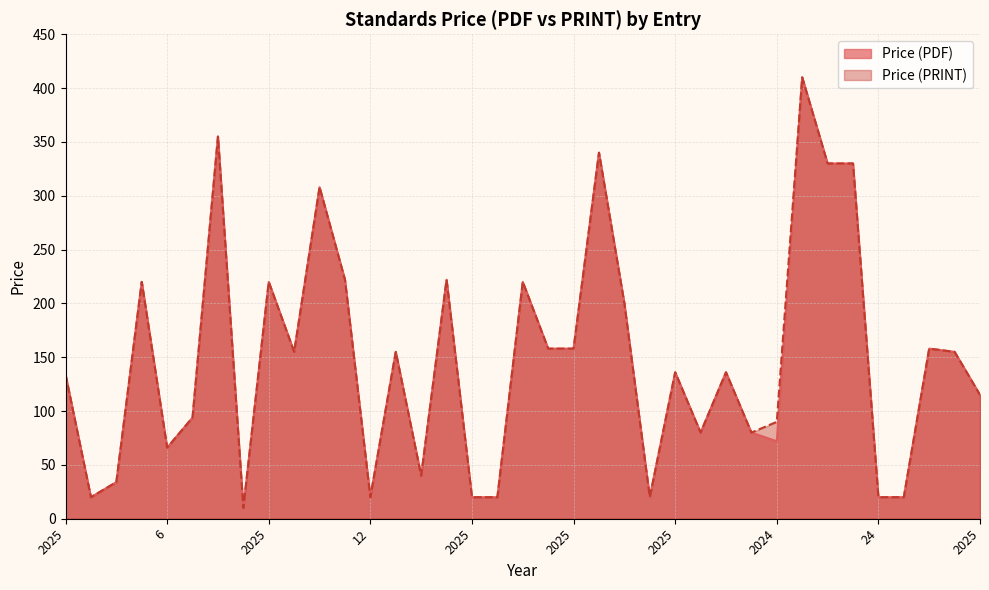

What are all the series names shown in the legend?

Price (PDF), Price (PRINT)